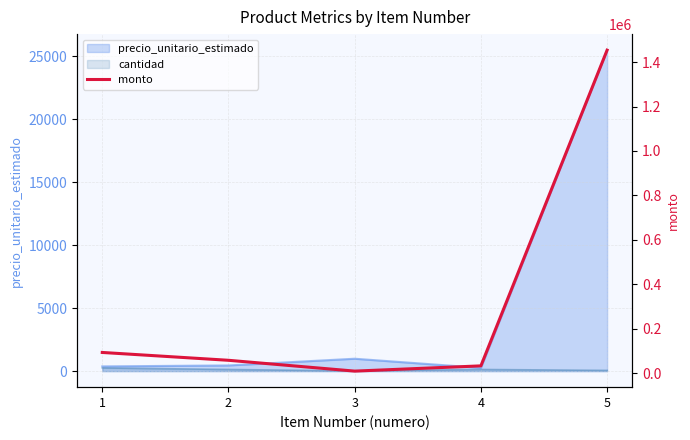

How many data points does each series have?

5